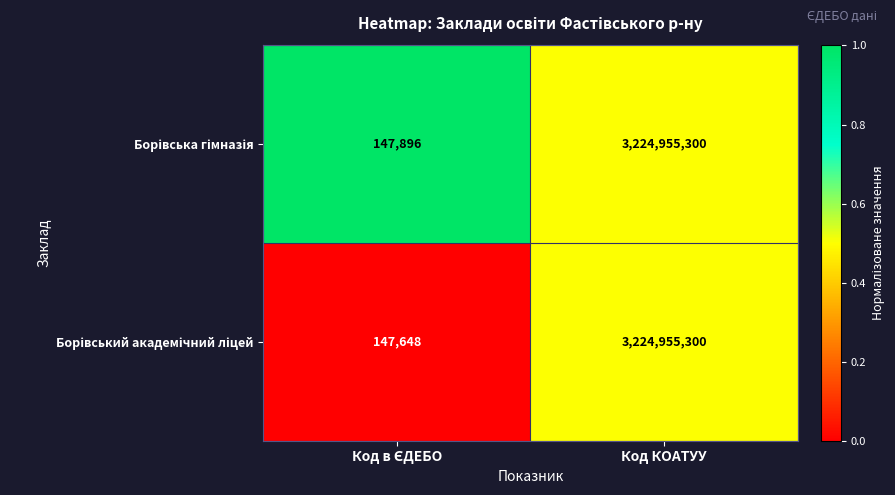

What is the smallest value displayed?

147648